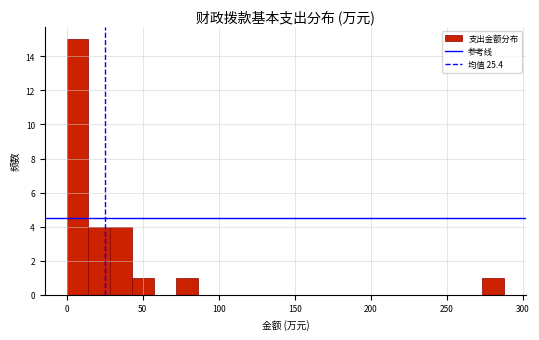

Read against the x-axis, roughly where is the centre of the tallest bar?

5